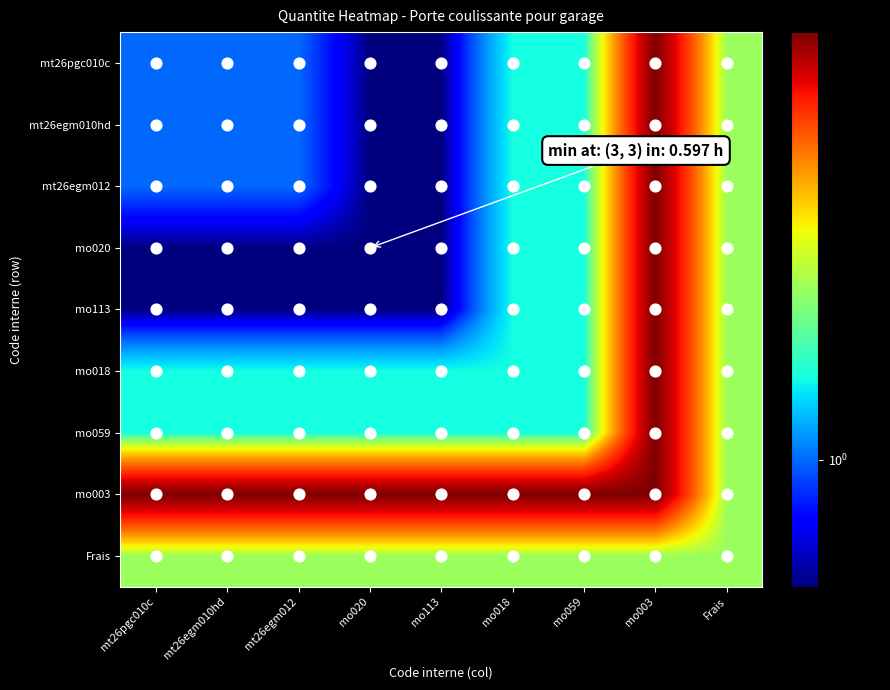

Reading left to right, transcribe all the data shown in this chart.

mt26pgc010c: mt26pgc010c=1.0	mt26egm010hd=1.0	mt26egm012=1.0	mo020=0.6	mo113=0.6	mo018=1.4	mo059=1.4	mo003=5.7	Frais=2.0
mt26egm010hd: mt26pgc010c=1.0	mt26egm010hd=1.0	mt26egm012=1.0	mo020=0.6	mo113=0.6	mo018=1.4	mo059=1.4	mo003=5.7	Frais=2.0
mt26egm012: mt26pgc010c=1.0	mt26egm010hd=1.0	mt26egm012=1.0	mo020=0.6	mo113=0.6	mo018=1.4	mo059=1.4	mo003=5.7	Frais=2.0
mo020: mt26pgc010c=0.6	mt26egm010hd=0.6	mt26egm012=0.6	mo020=0.6	mo113=0.6	mo018=1.4	mo059=1.4	mo003=5.7	Frais=2.0
mo113: mt26pgc010c=0.6	mt26egm010hd=0.6	mt26egm012=0.6	mo020=0.6	mo113=0.6	mo018=1.4	mo059=1.4	mo003=5.7	Frais=2.0
mo018: mt26pgc010c=1.4	mt26egm010hd=1.4	mt26egm012=1.4	mo020=1.4	mo113=1.4	mo018=1.4	mo059=1.4	mo003=5.7	Frais=2.0
mo059: mt26pgc010c=1.4	mt26egm010hd=1.4	mt26egm012=1.4	mo020=1.4	mo113=1.4	mo018=1.4	mo059=1.4	mo003=5.7	Frais=2.0
mo003: mt26pgc010c=5.7	mt26egm010hd=5.7	mt26egm012=5.7	mo020=5.7	mo113=5.7	mo018=5.7	mo059=5.7	mo003=5.7	Frais=2.0
Frais: mt26pgc010c=2.0	mt26egm010hd=2.0	mt26egm012=2.0	mo020=2.0	mo113=2.0	mo018=2.0	mo059=2.0	mo003=2.0	Frais=2.0